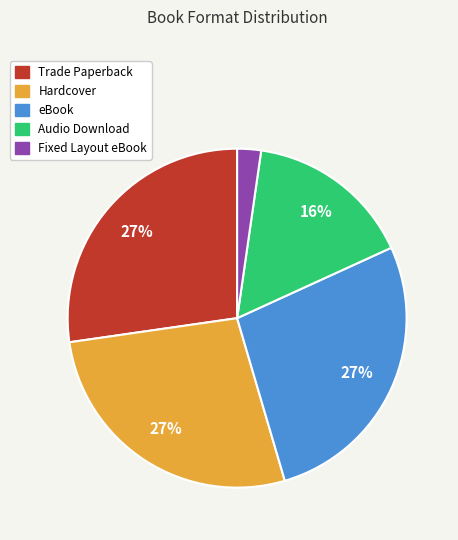

To the nearest percent, what is the difference between the Audio Download and Fixed Layout eBook slice percentages?

14%